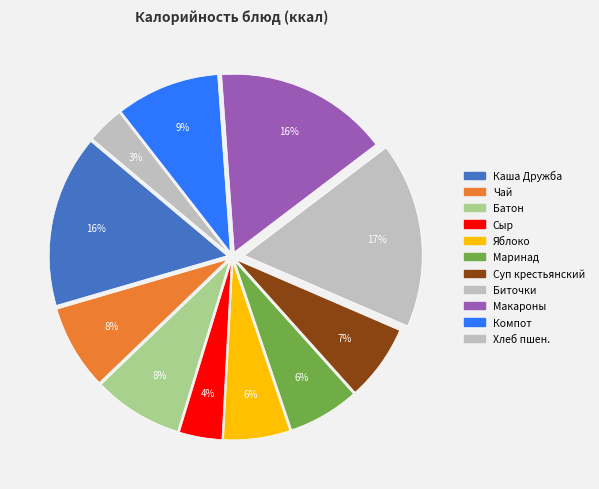

Count the number of slices in the pie.

11